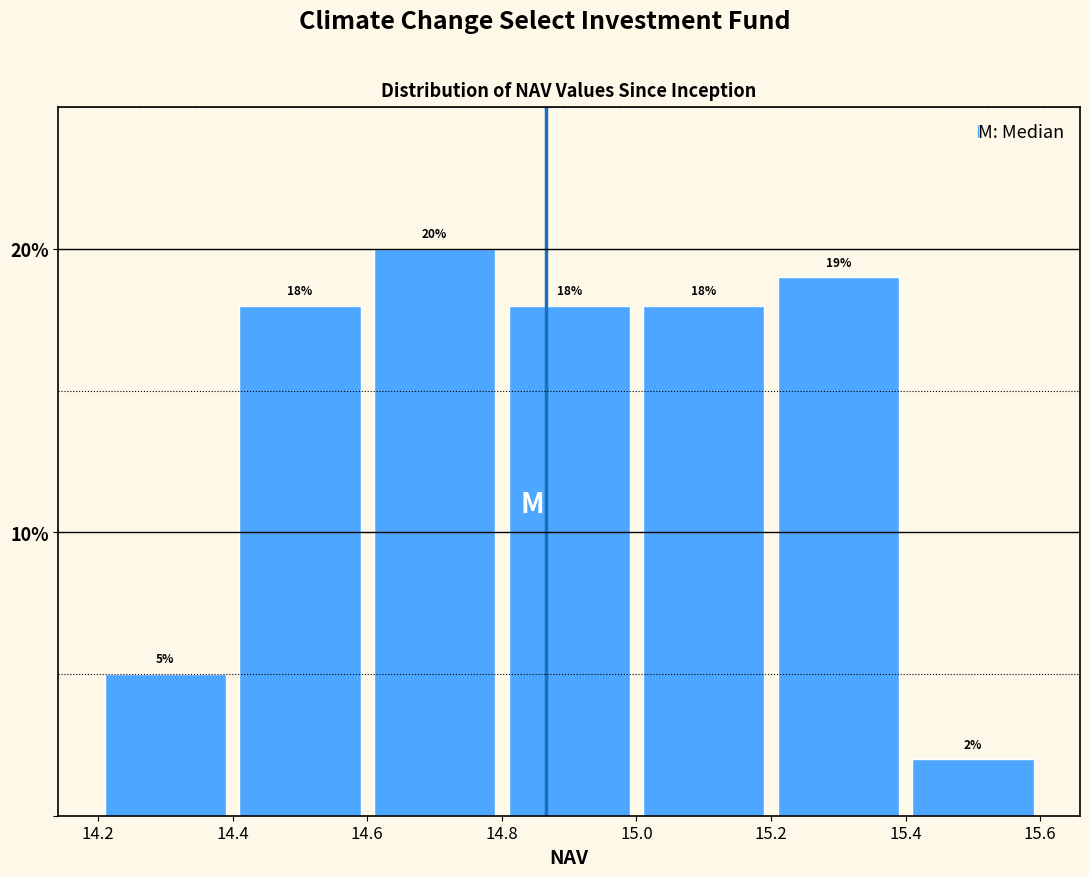

Reading left to right, list every bar in this chart as the range it spans on the x-axis followed by its height.

14.2 to 14.4: 5
14.4 to 14.6: 18
14.6 to 14.8: 20
14.8 to 15.0: 18
15.0 to 15.2: 18
15.2 to 15.4: 19
15.4 to 15.6: 2